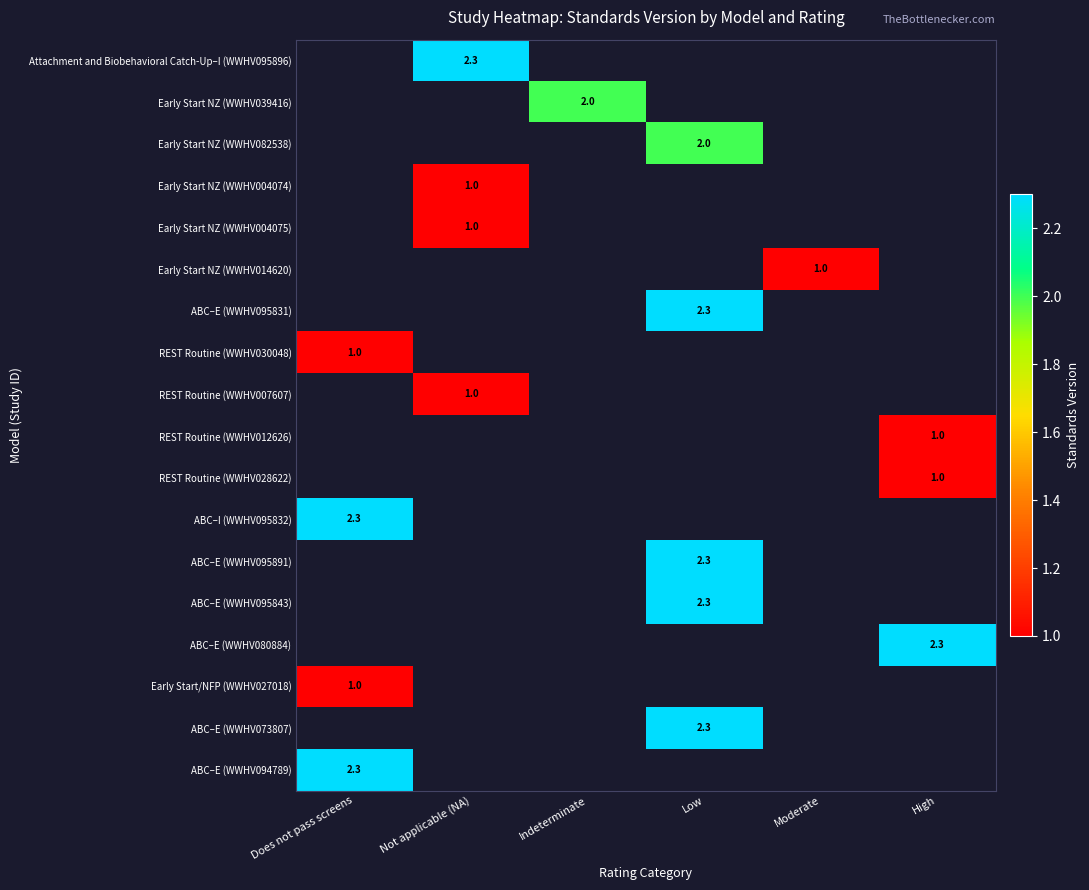

Is it true that Early Start NZ (WWHV039416) equals 3.0 at Indeterminate?

False